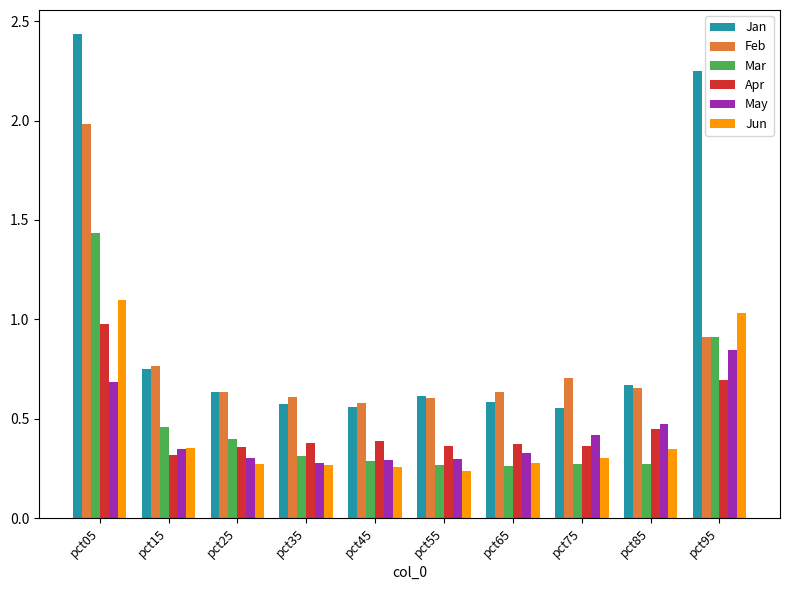

What is the highest value of the Feb series?

2.0